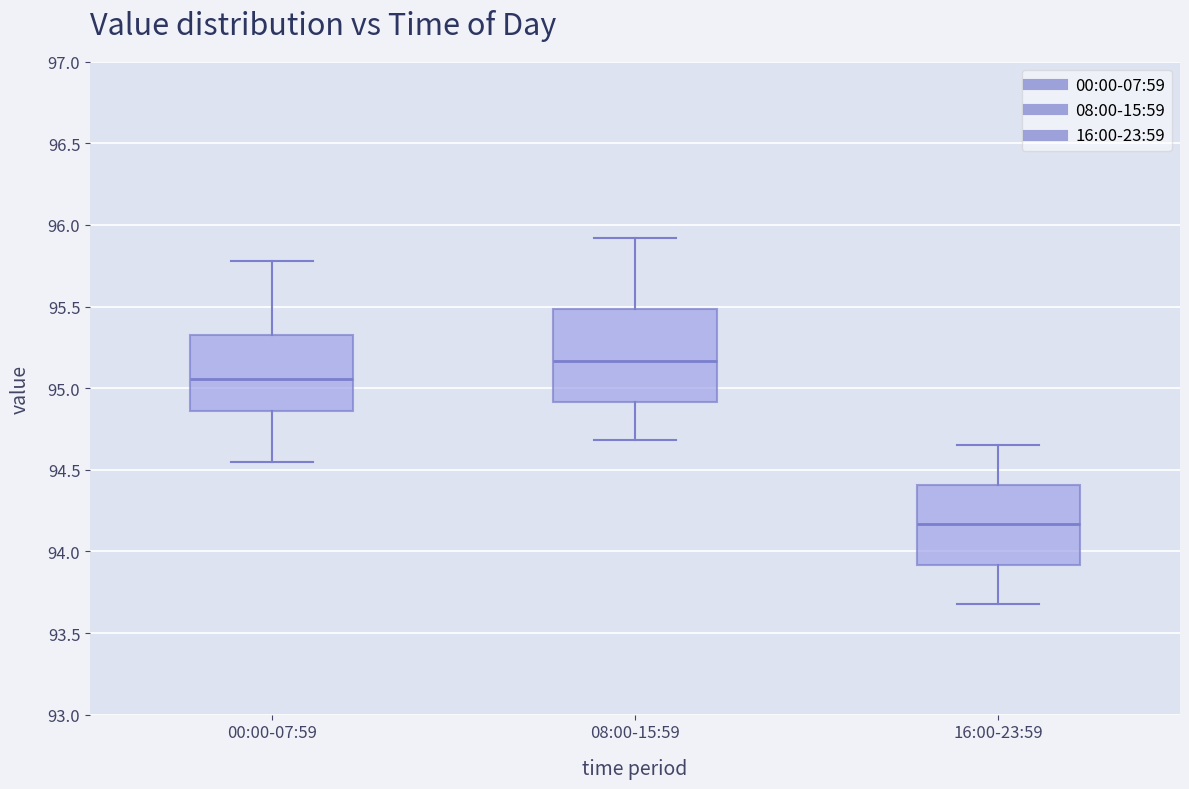

Where does the lower whisker of the box for 00:00-07:59 end on the y-axis? The values are not printed on the chart, so give them approximately, as read against the axis.

94.55